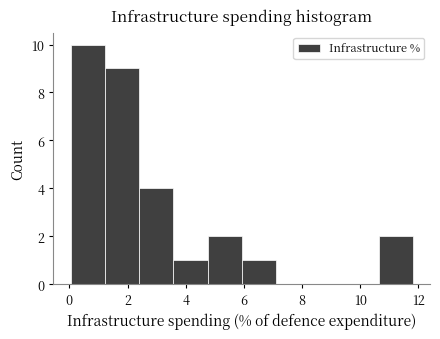

Reading left to right, list every bar in this chart as the range it spans on the x-axis followed by its height. Neither the bar edges nor the heights are printed on the chart, so give them approximately, as read against the axes.

0.0 to 1.2: 10
1.2 to 2.4: 9
2.4 to 3.6: 4
3.6 to 4.8: 1
4.8 to 6.0: 2
6.0 to 7.2: 1
7.2 to 8.2: 0
8.2 to 9.4: 0
9.4 to 10.6: 0
10.6 to 11.8: 2